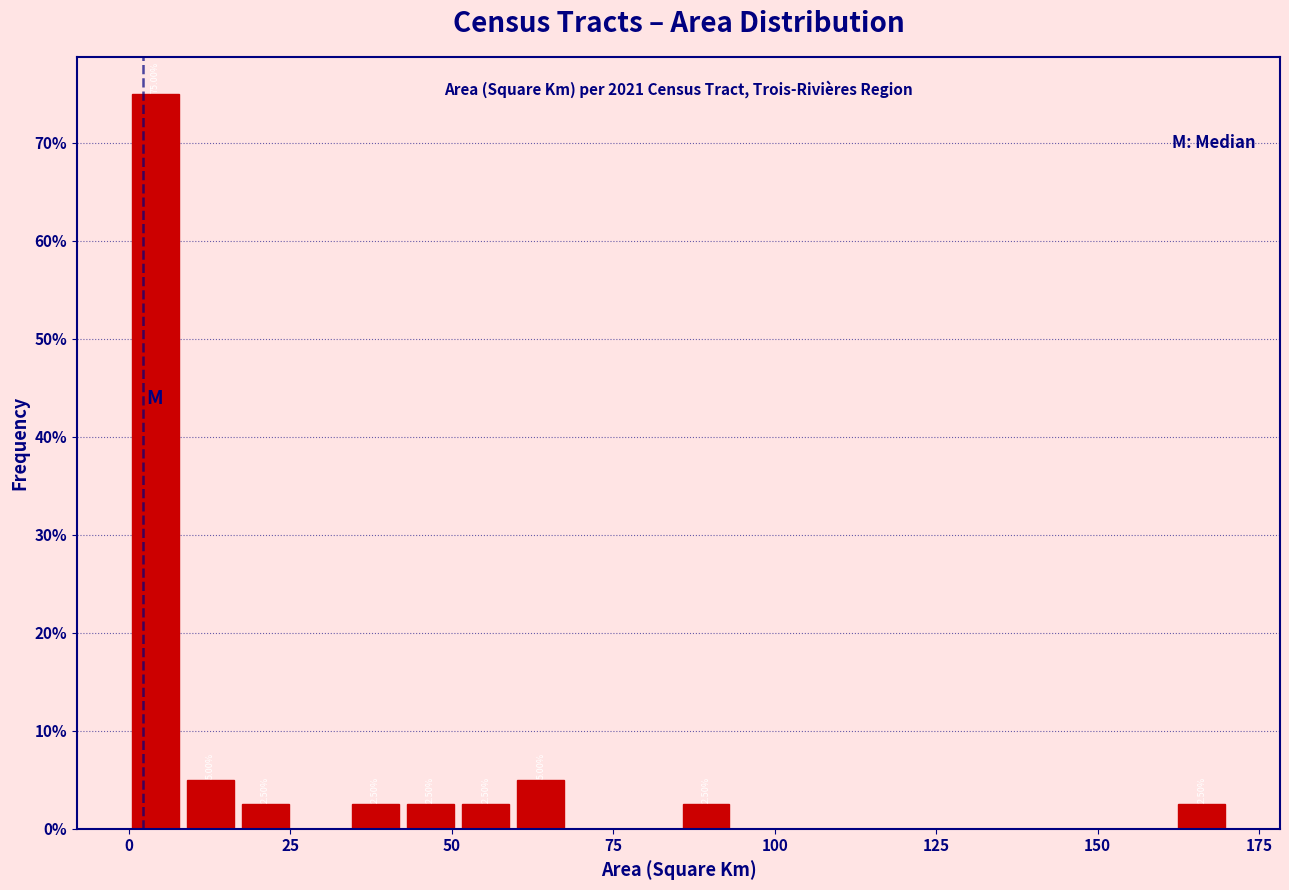

Around what value on the x-axis is the tallest bar? Give the approximate position of its centre, as read against the axis.

5